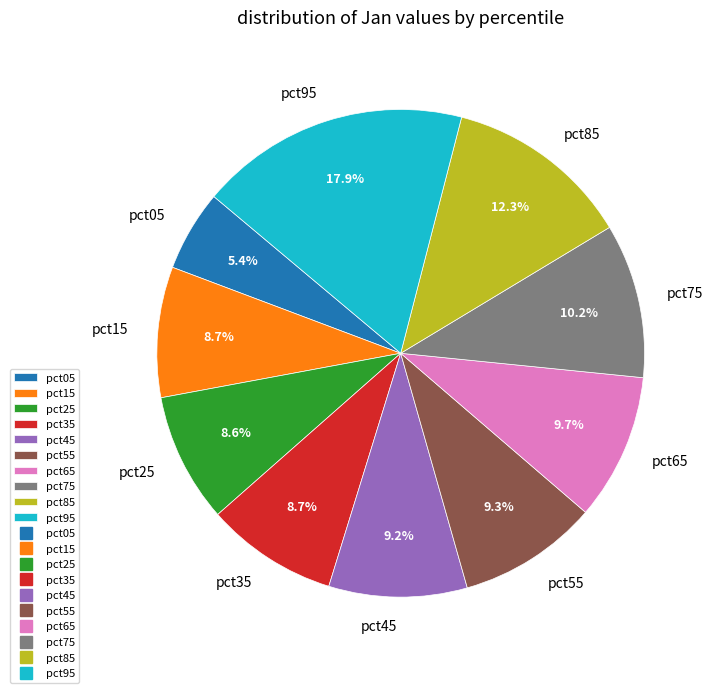

To the nearest percent, what percentage of the pie is pct45?

9%